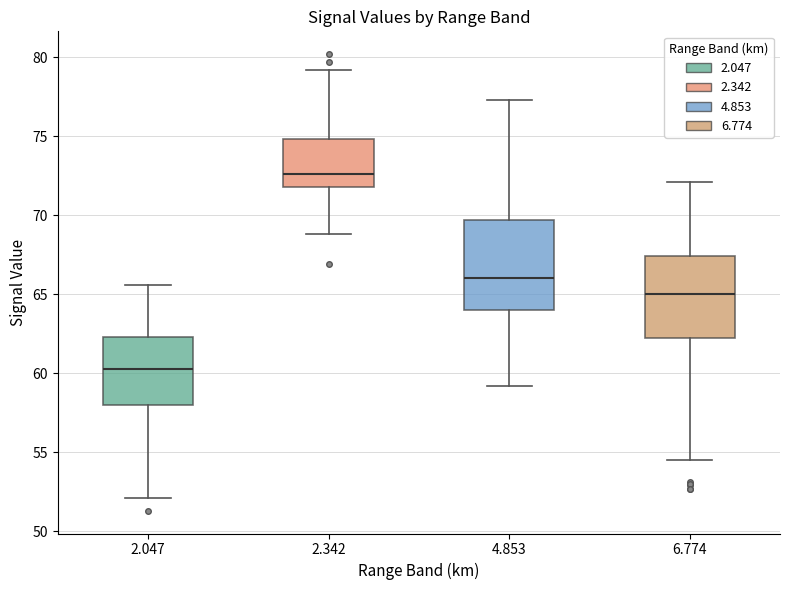

Reading left to right, read every box against the y-axis: the position of its median line, the range the box covers, and the ends of its whiskers. The values are not printed on the chart, so give them approximately, as read against the axis.

2.047: median 60.5, box 58.0 to 62.5, whiskers 52.0 to 65.5
2.342: median 72.5, box 72.0 to 75.0, whiskers 69.0 to 79.0
4.853: median 66.0, box 64.0 to 69.5, whiskers 59.0 to 77.5
6.774: median 65.0, box 62.5 to 67.5, whiskers 54.5 to 72.0